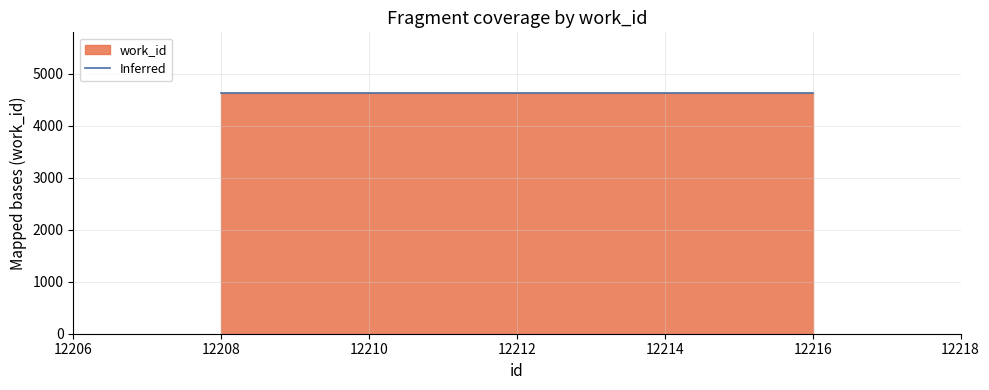

Is it true that Inferred equals 6501 at 12208?

False